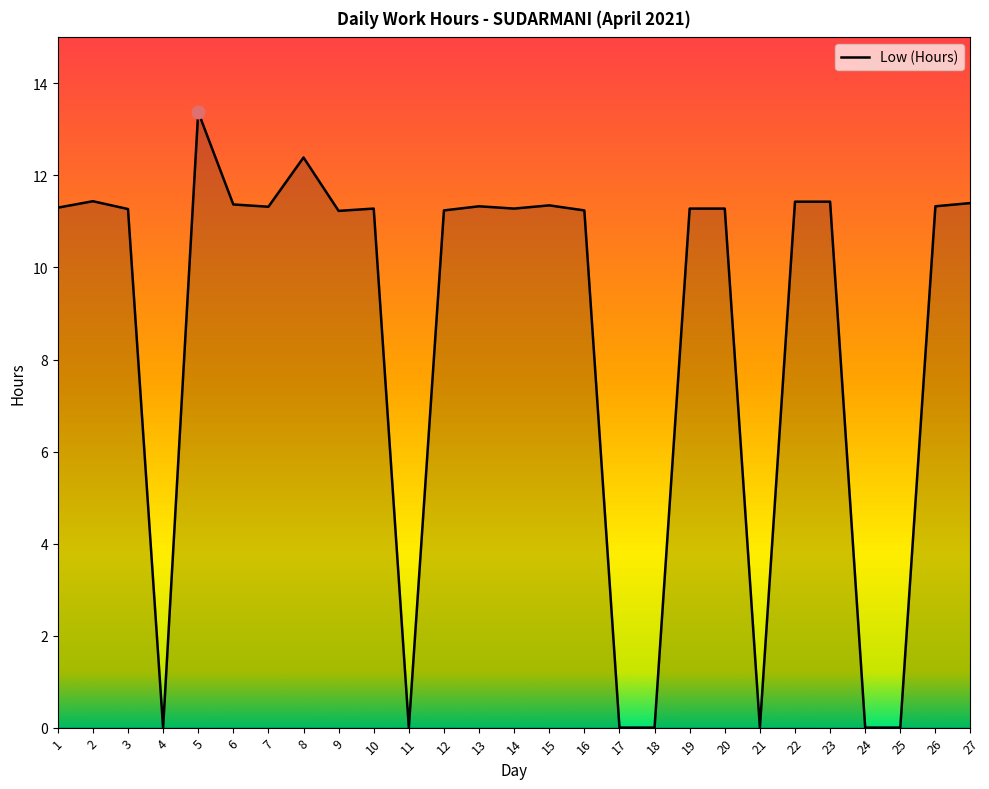

True or false: the data shows 23.7 at 5.

False